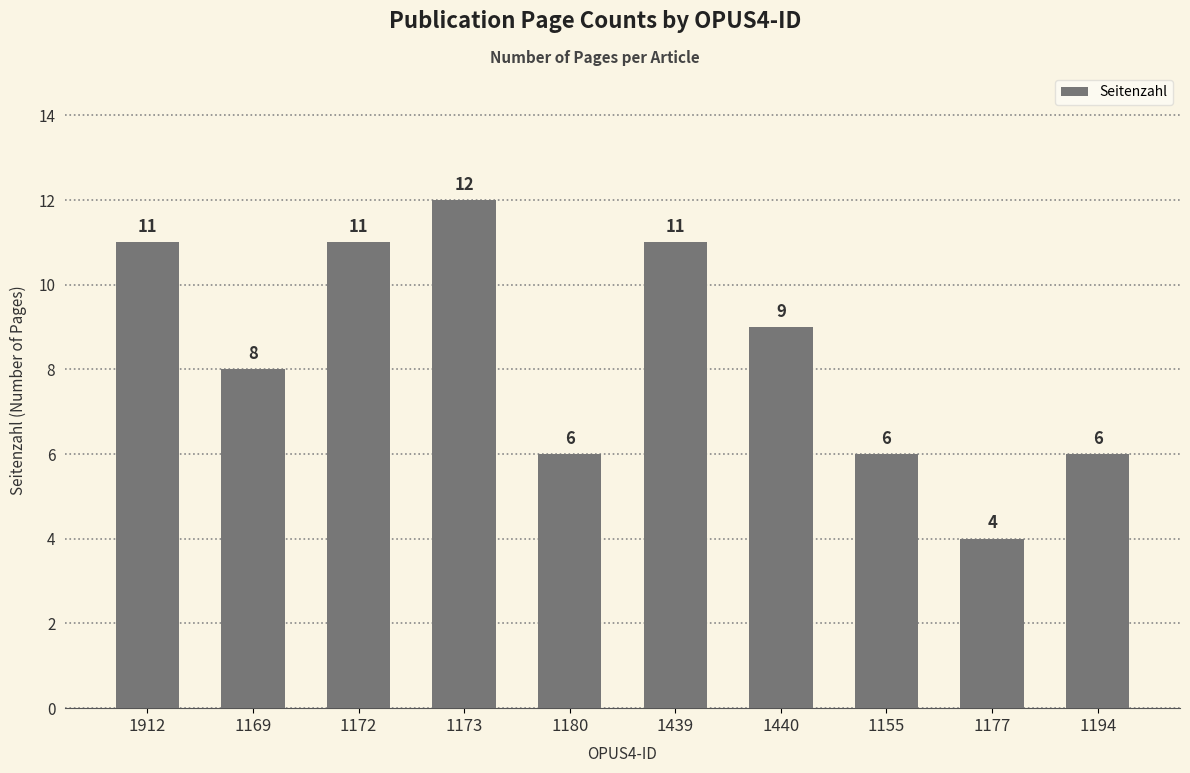

Count the number of categories in the chart.

10